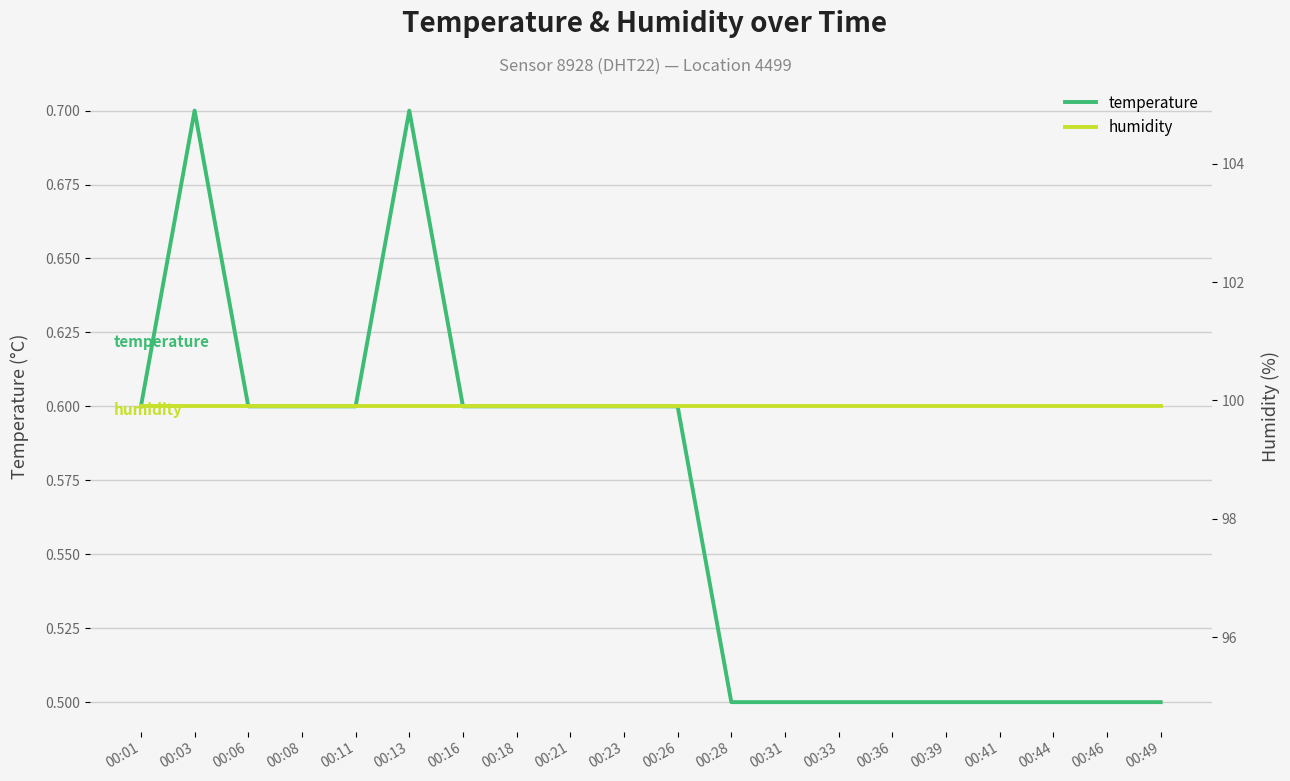

What is the sum of the temperature values at 00:41 and 00:18?

1.1